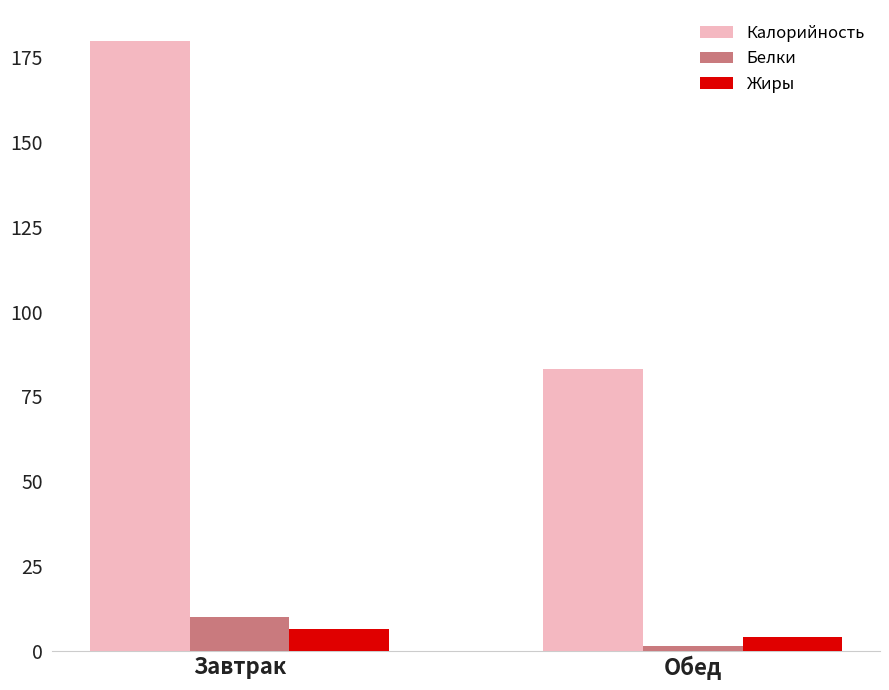

What is the total value across all series at Завтрак?

196.4